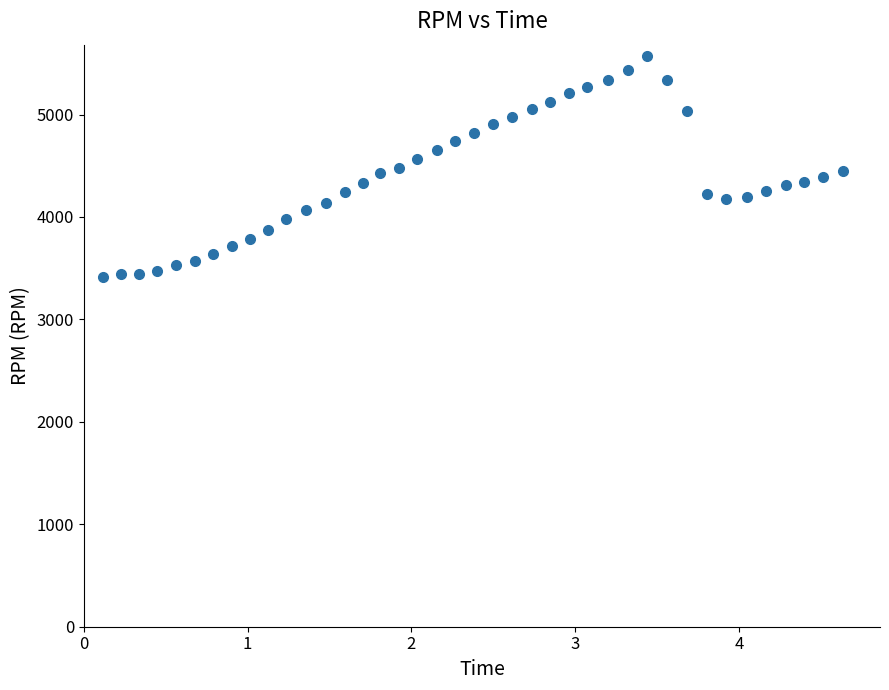

What is the range of Y values (max minus min)?

2164